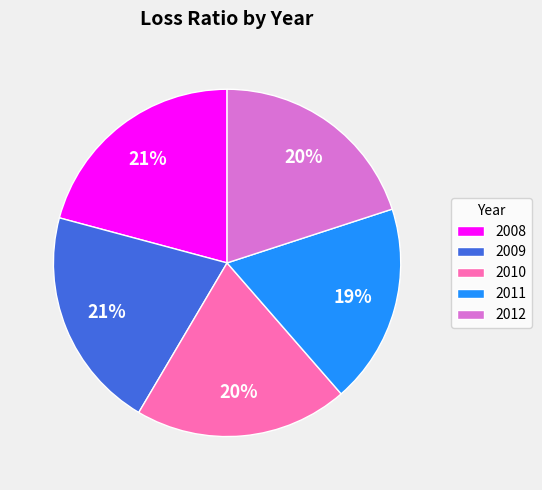

How many slices are in this pie chart?

5